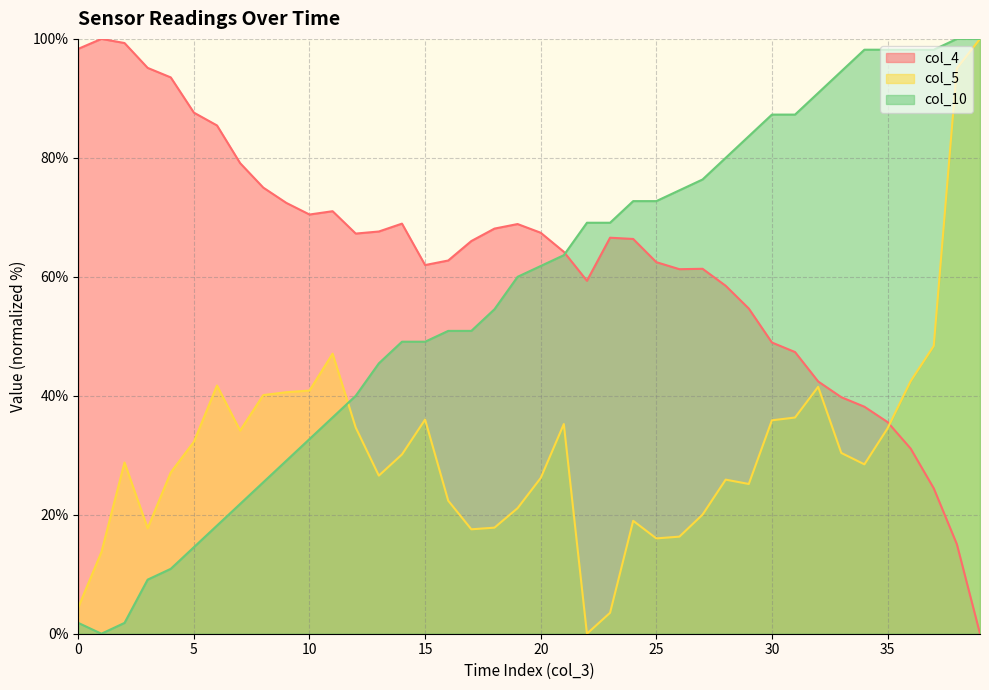

What is the value of the col_5 point at the 37th from the left?

42.5